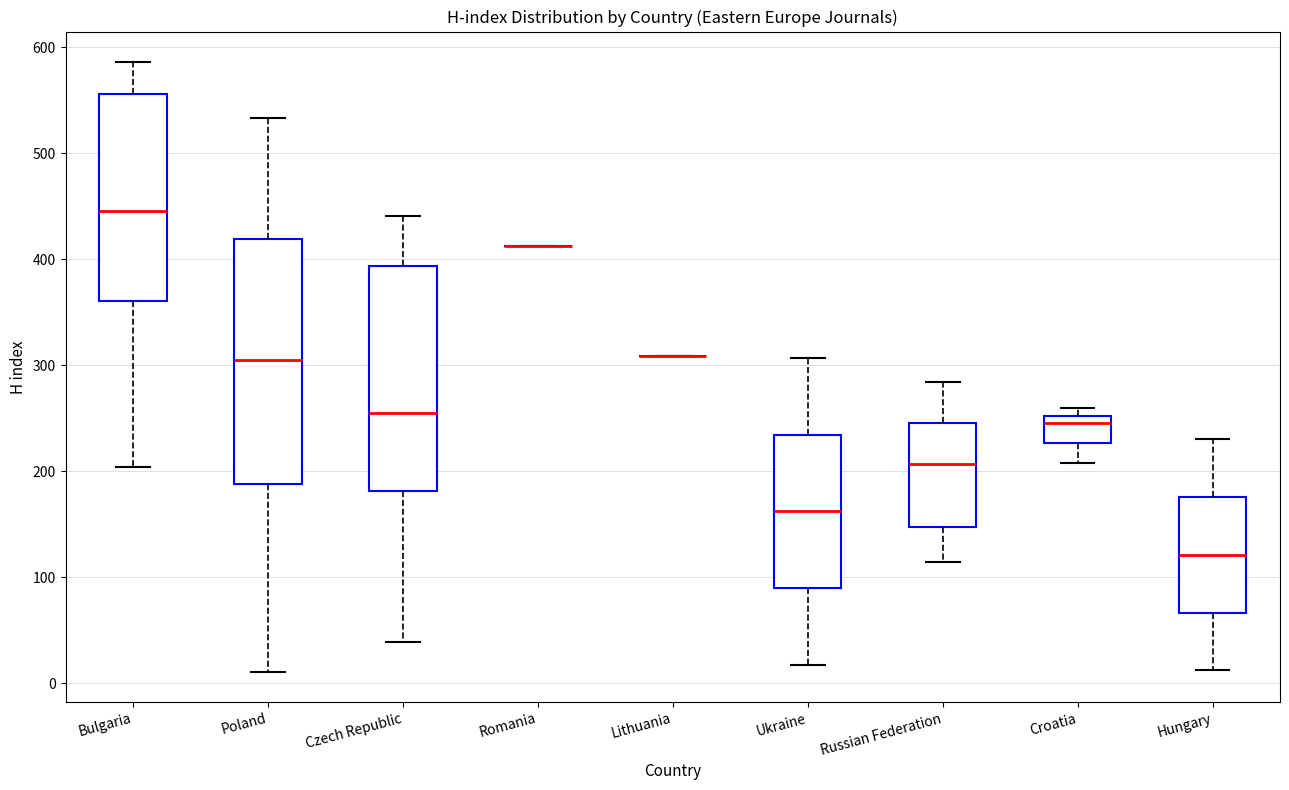

Where does the lower whisker of the box for Croatia end on the y-axis? The values are not printed on the chart, so give them approximately, as read against the axis.

210